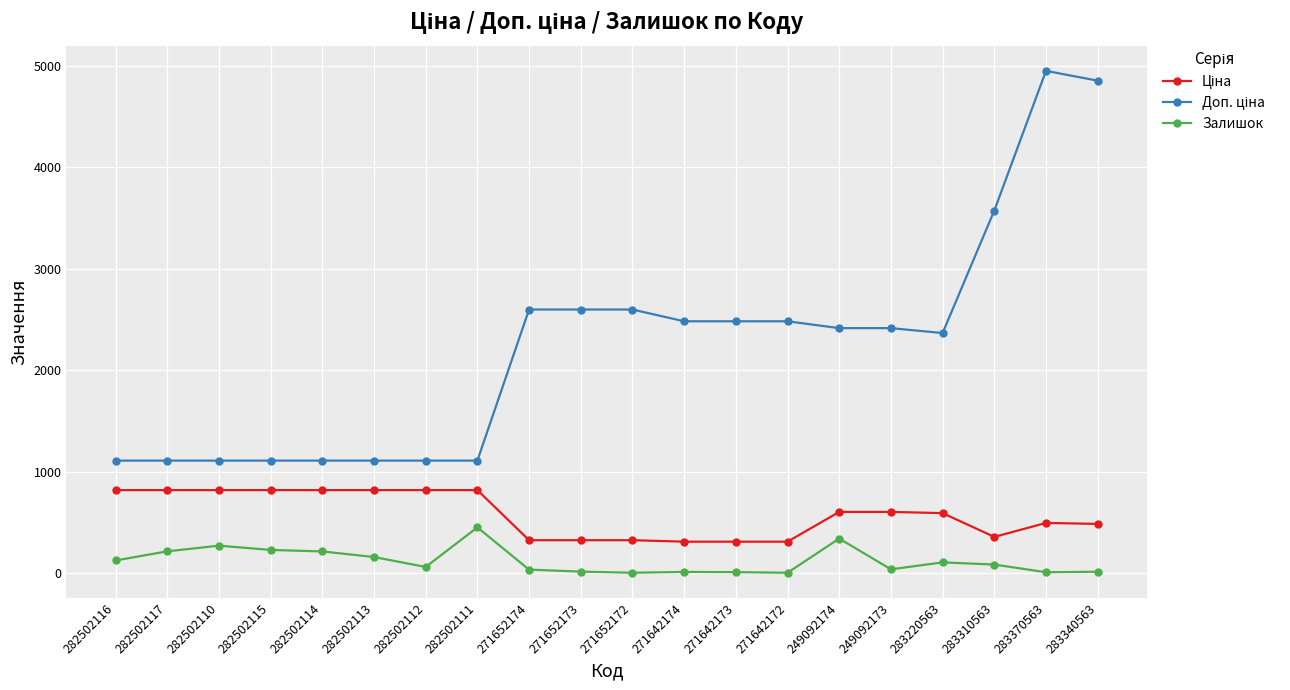

What value does the Залишок series have at 282502113?

159.0